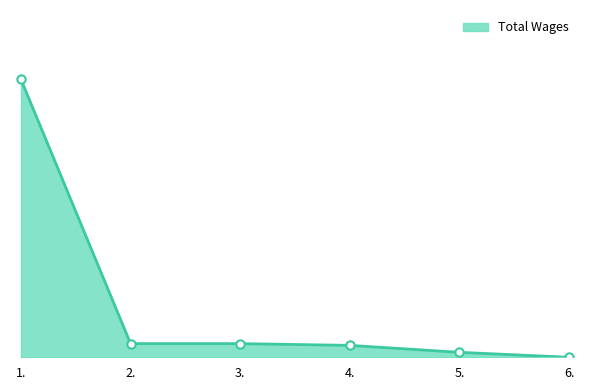

Does the chart have visible grid lines?

No